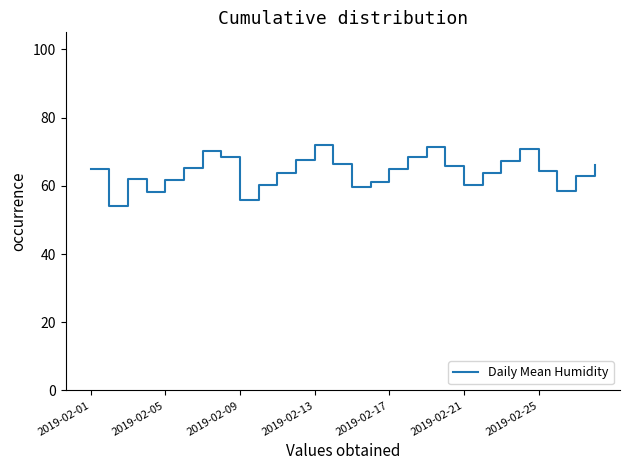

What is the smallest value displayed?

54.0